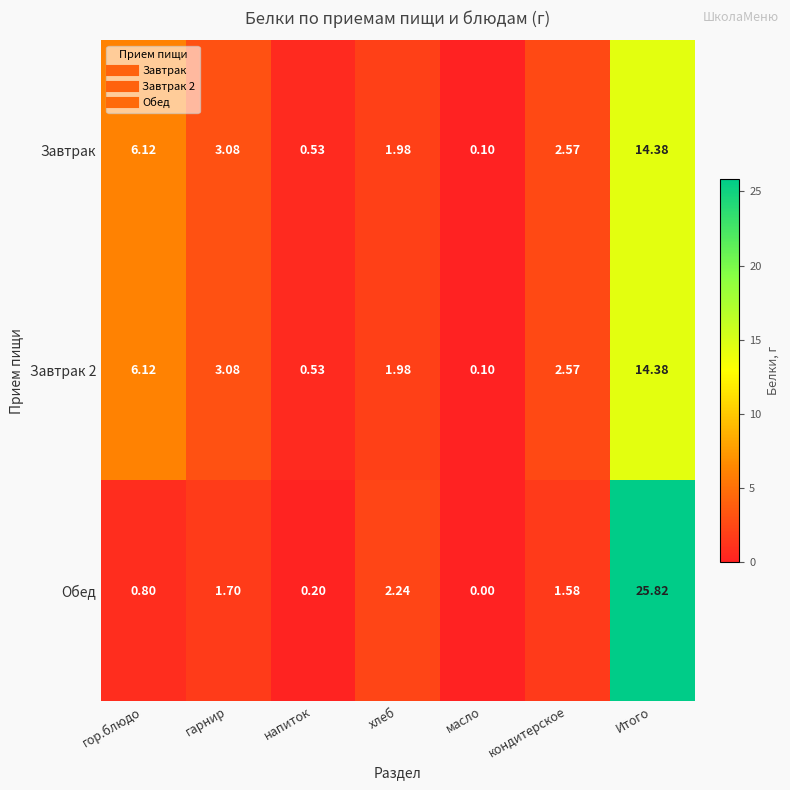

Which category has the lowest value in the Обед series?

масло